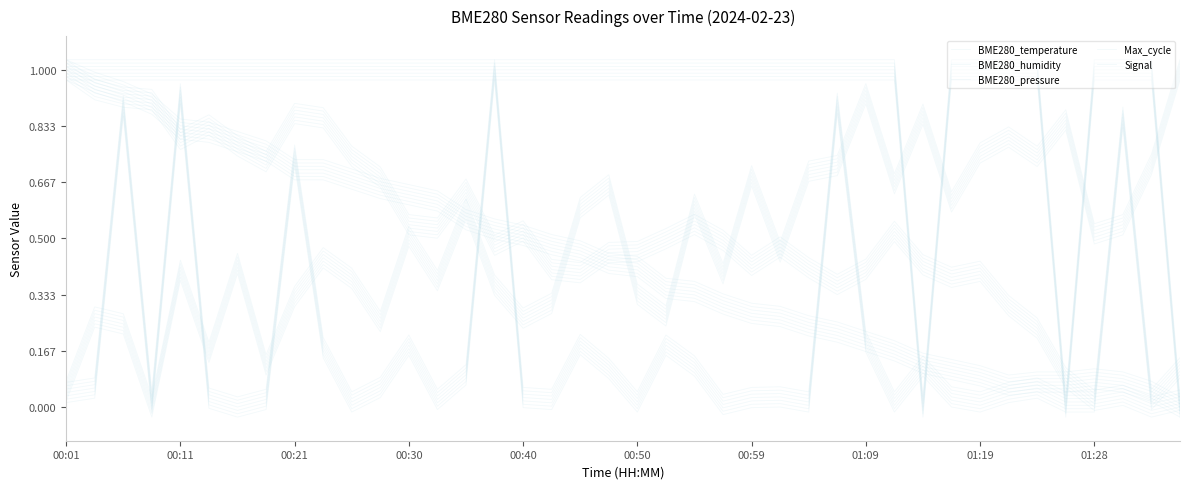

At which label does BME280_pressure reach its peak?

00:01